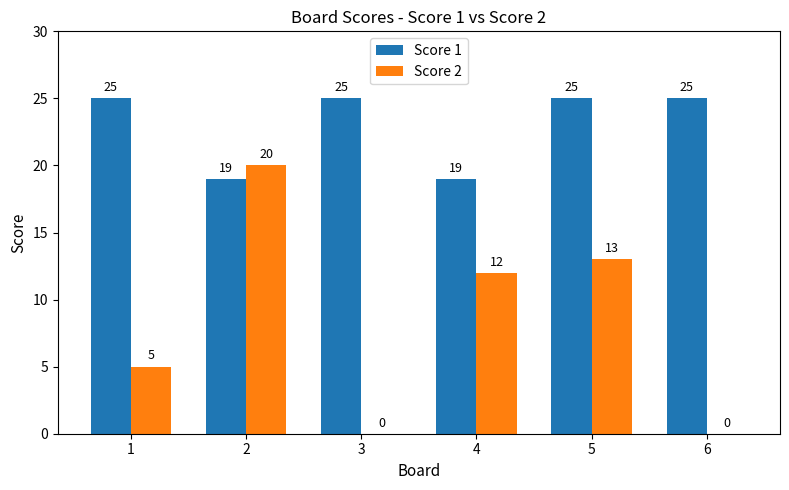

What is the sum of all Score 2 values?

50